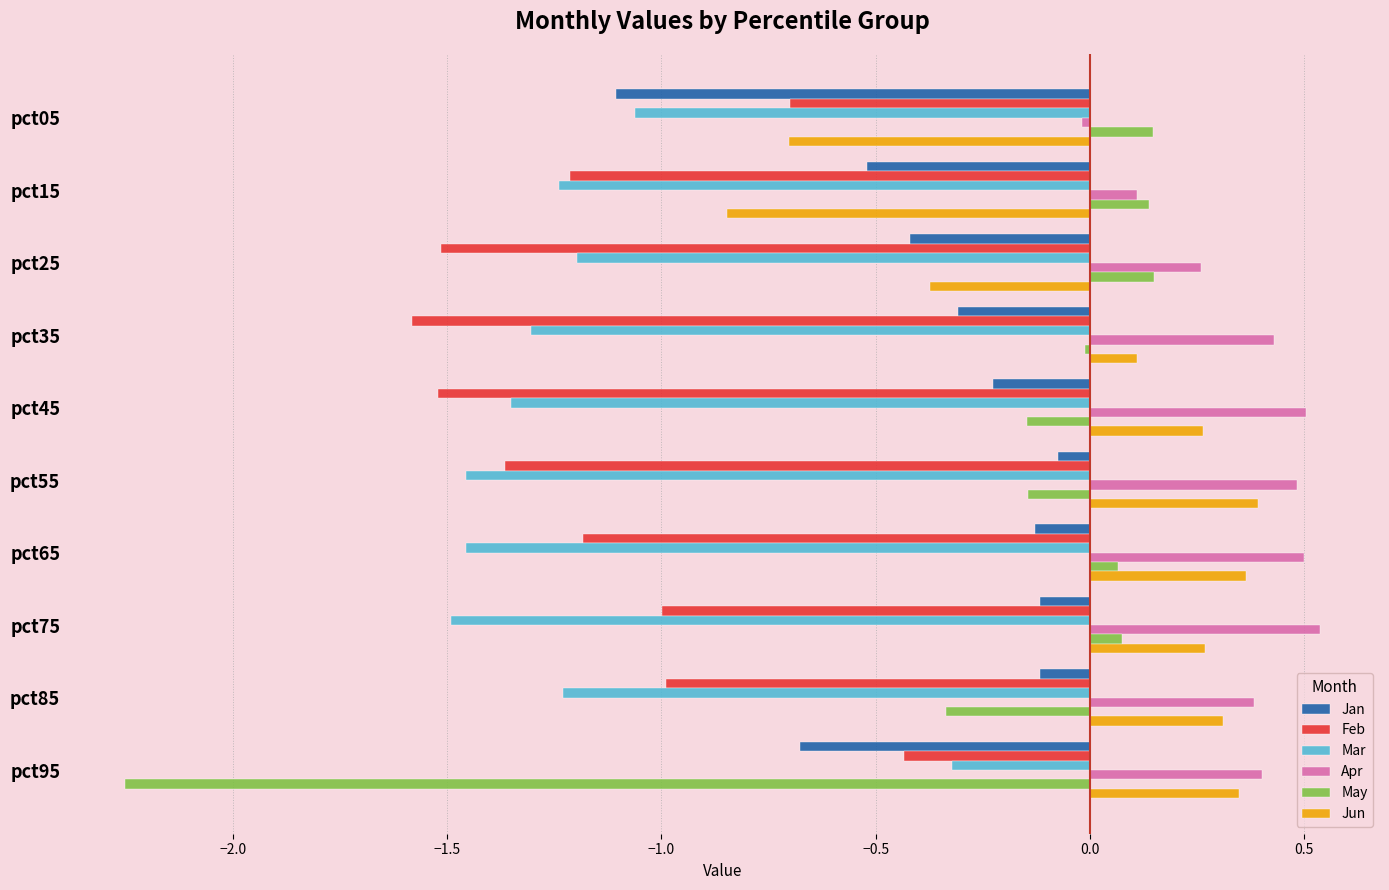

Which category has the highest value across all series?

pct75